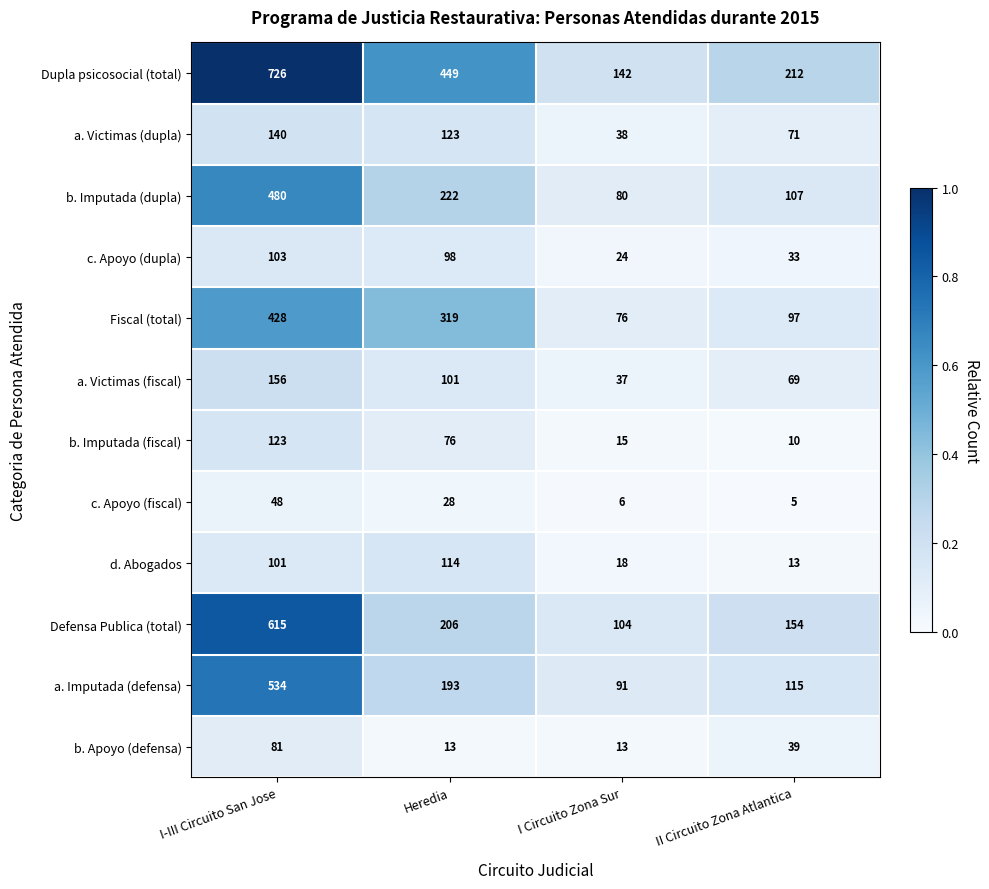

What is the total value across all series at I-III Circuito San Jose?

3535